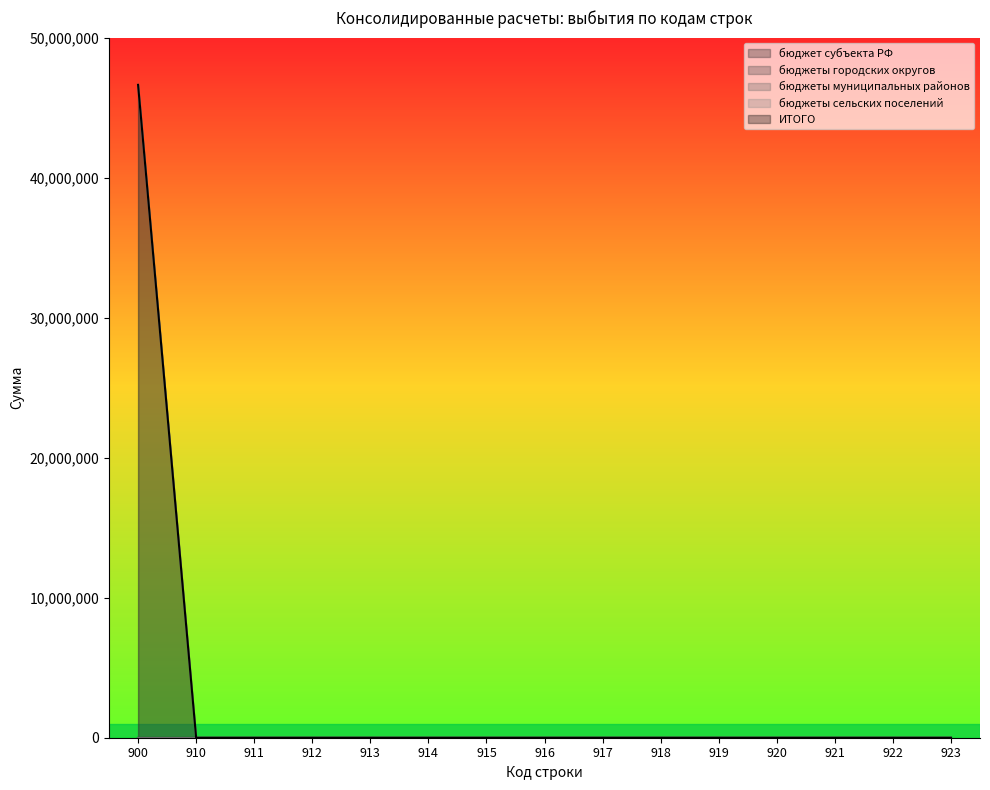

At which label does бюджеты сельских поселений reach its peak?

900